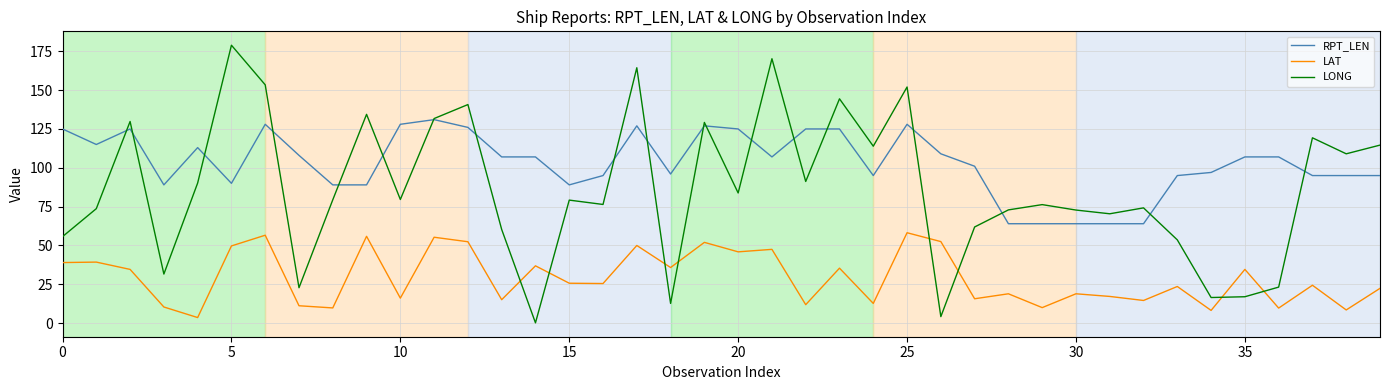

Which series has the largest total across all categories?

RPT_LEN